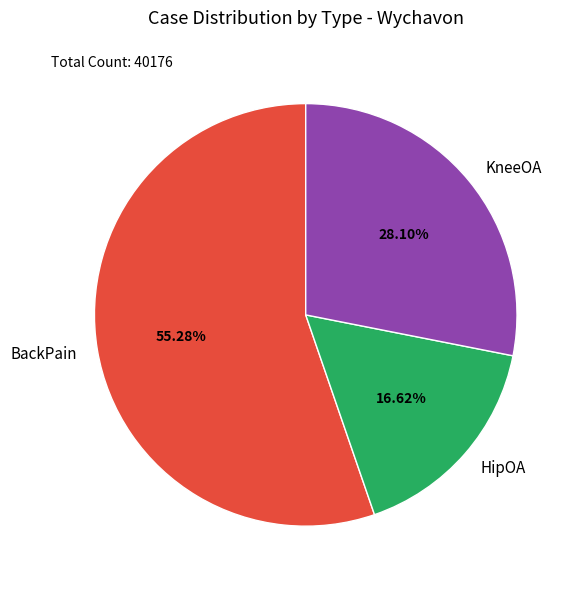

Between BackPain and HipOA, which is larger?

BackPain